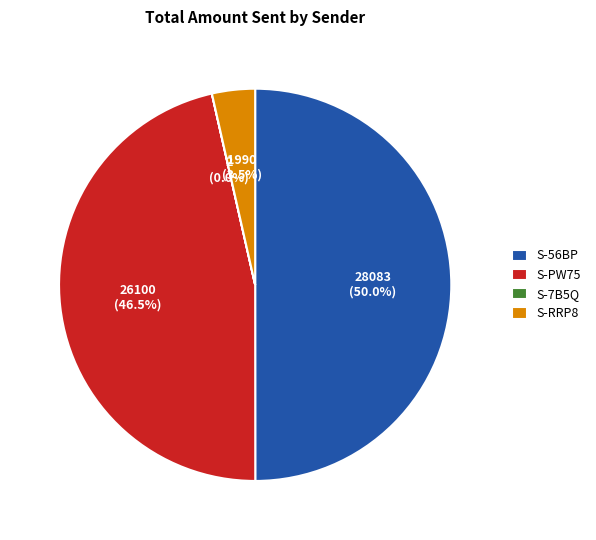

What portion of the pie excludes S-RRP8?

96.5%